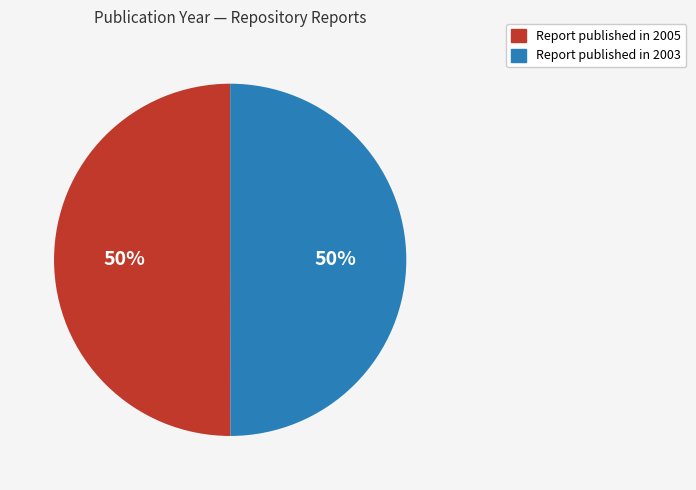

To the nearest percent, what is the average slice percentage?

50%